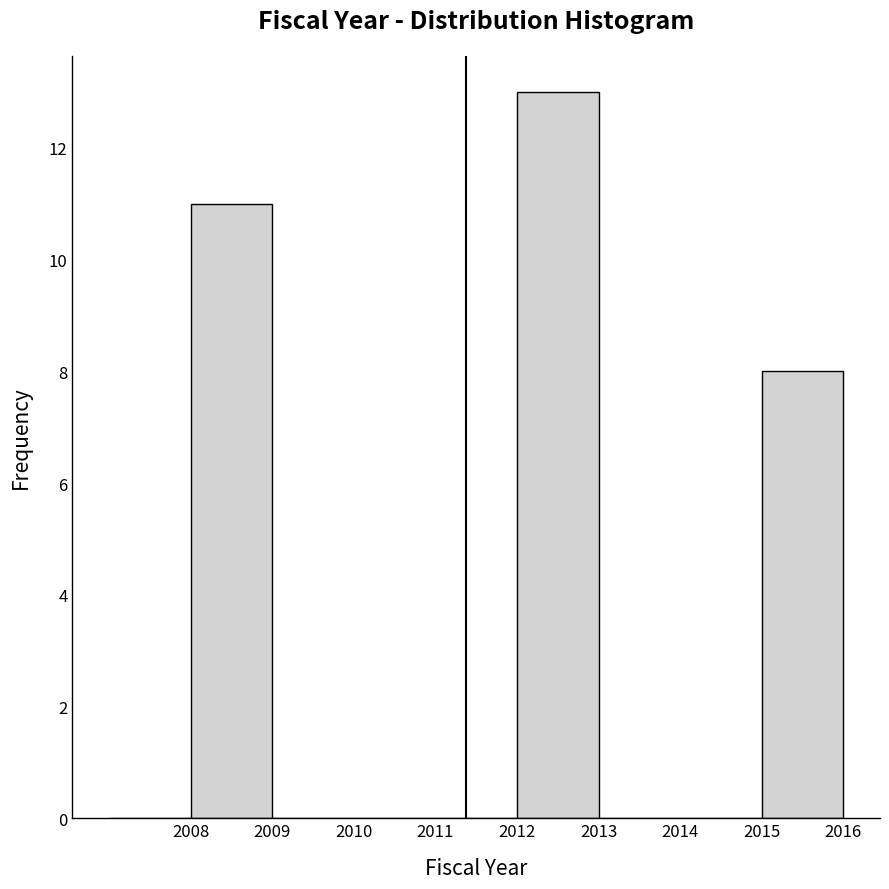

Reading left to right, list every bar in this chart as the range it spans on the x-axis followed by its height. The values are not printed on the chart, so give them approximately, as read against the axis.

2007 to 2008: 0
2008 to 2009: 11
2009 to 2010: 0
2010 to 2011: 0
2011 to 2012: 0
2012 to 2013: 13
2013 to 2014: 0
2014 to 2015: 0
2015 to 2016: 8